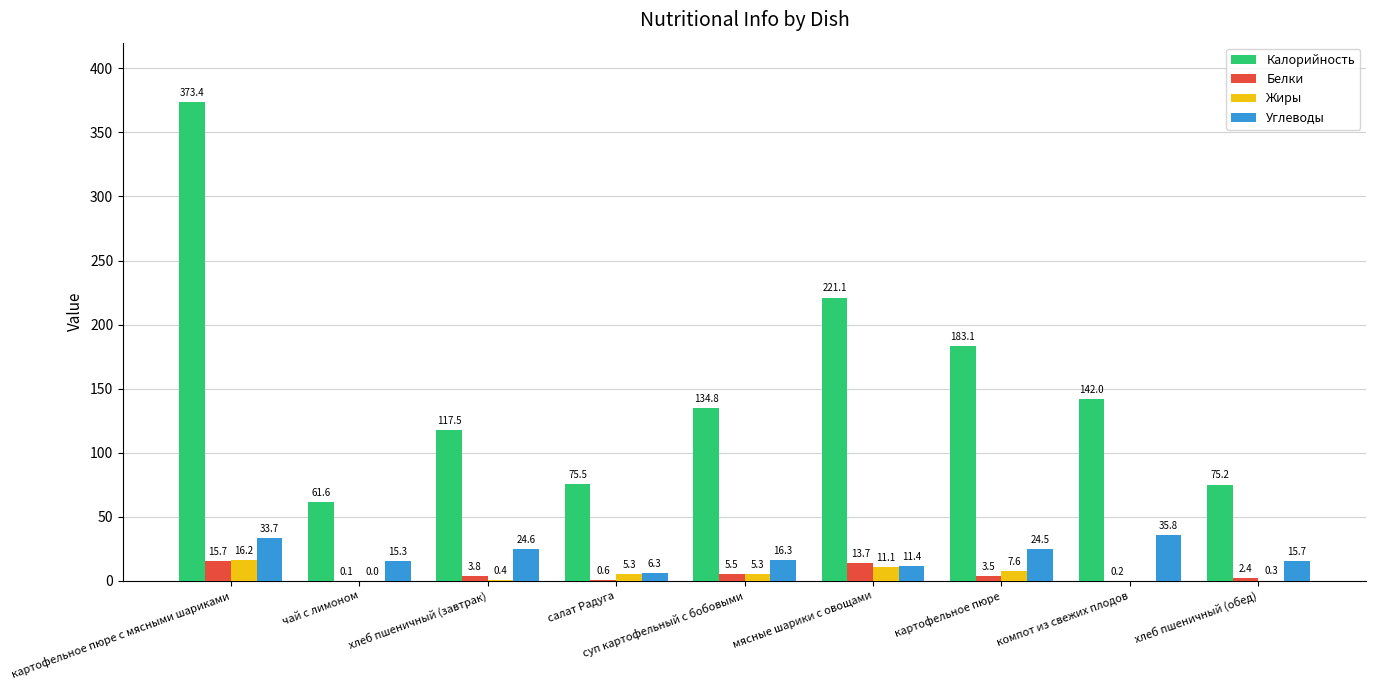

What is the spread (max minus min) of values at хлеб пшеничный (обед)?

74.9